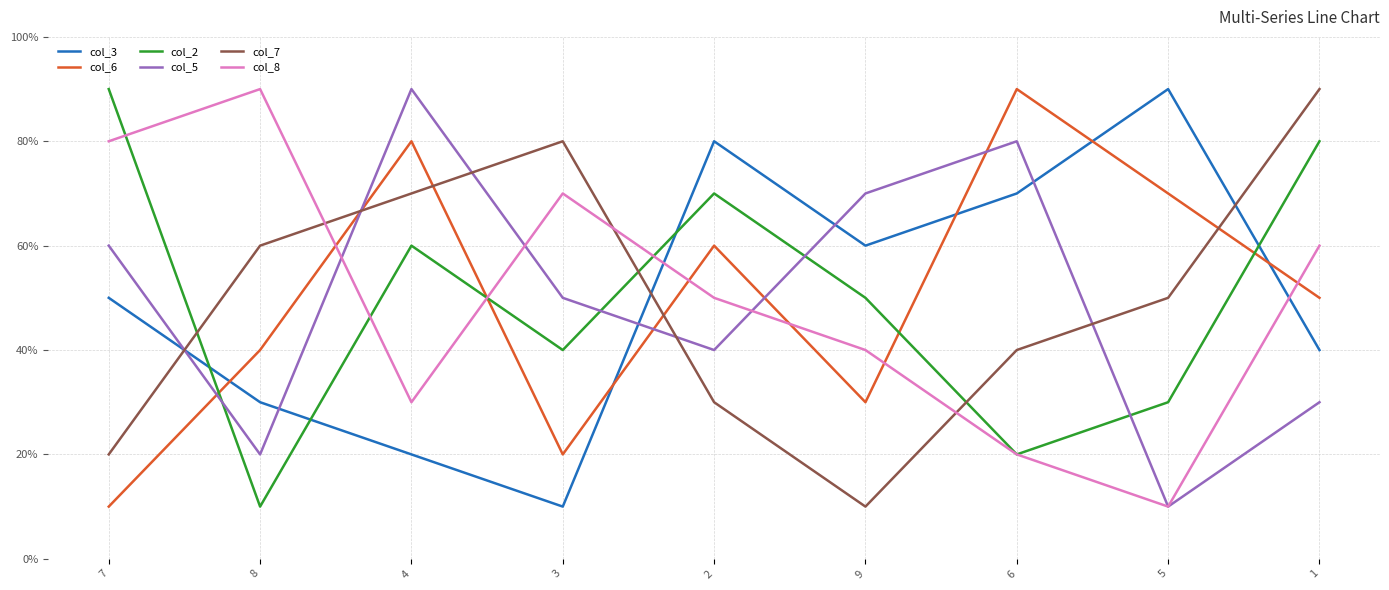

What is the difference between the highest and lowest values at 5?

8